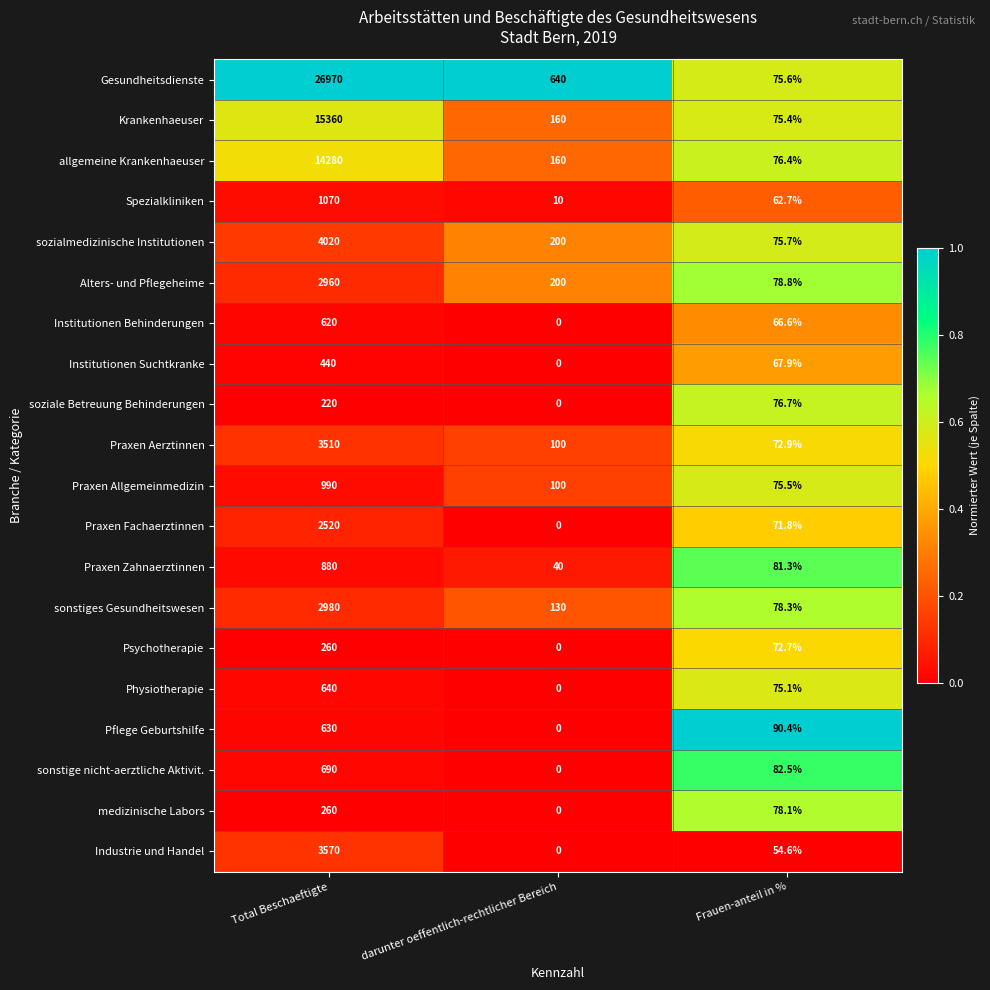

Between Total Beschaeftigte and darunter oeffentlich-rechtlicher Bereich, which series saw the biggest shift?

Gesundheitsdienste